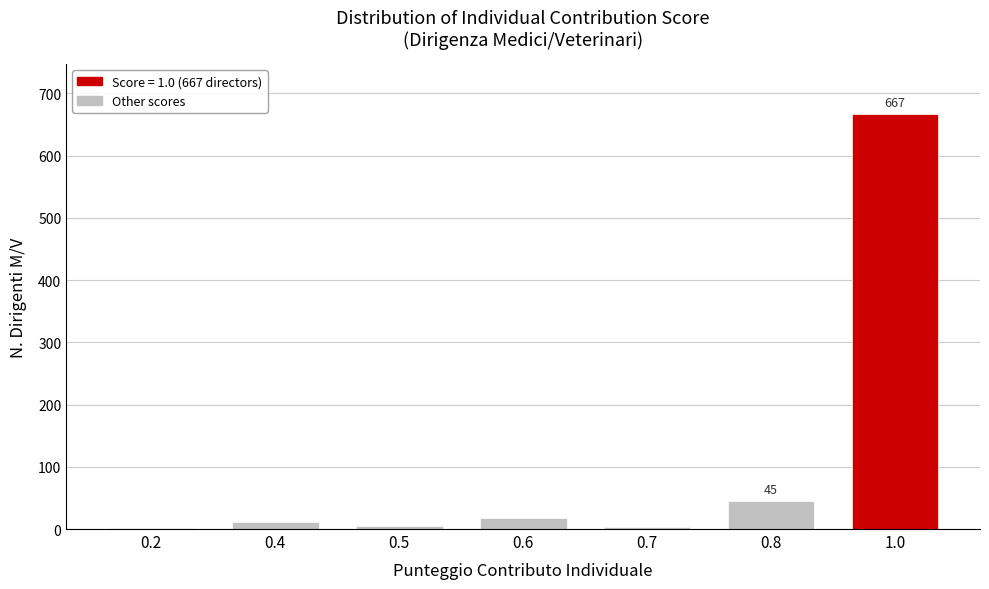

What is the maximum value shown in the chart?

667